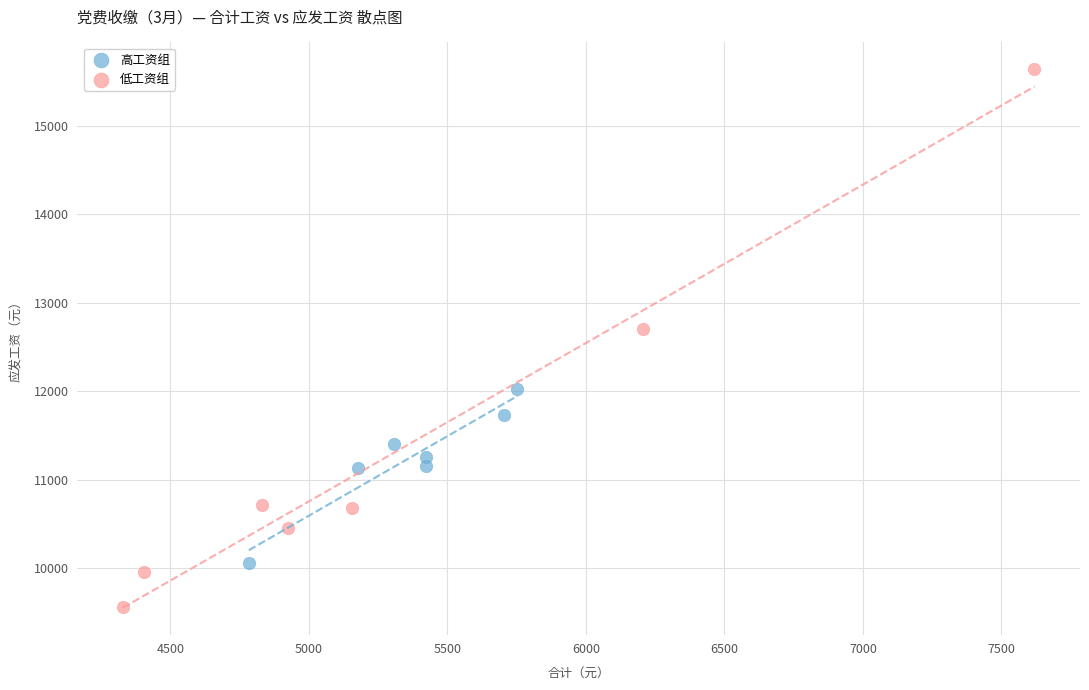

What are all the series names shown in the legend?

高工资组, 低工资组